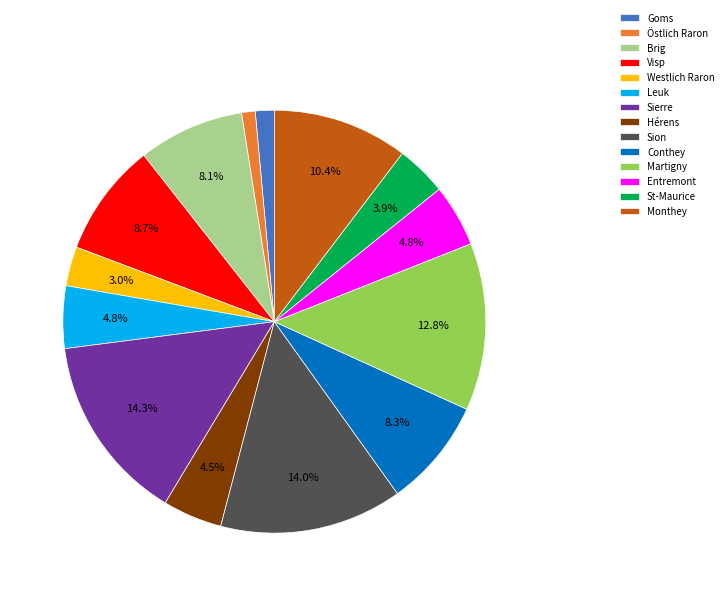

True or false: Westlich Raron accounts for 15% of the total.

False